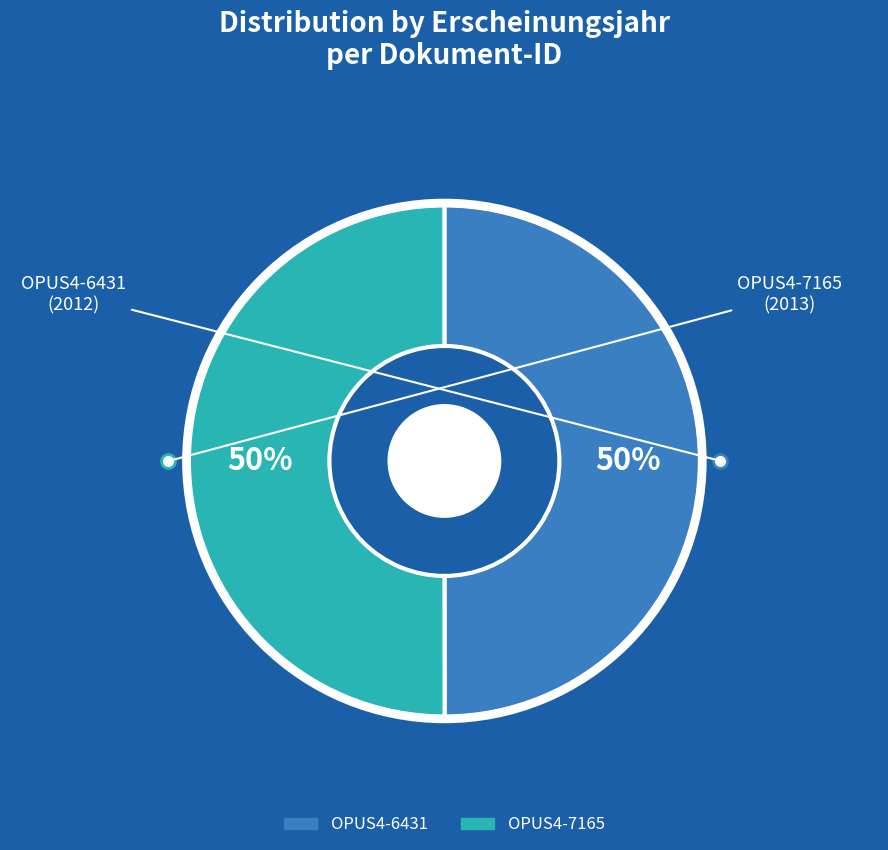

To the nearest percent, what is the combined percentage of OPUS4-7165 and OPUS4-6431?

100%